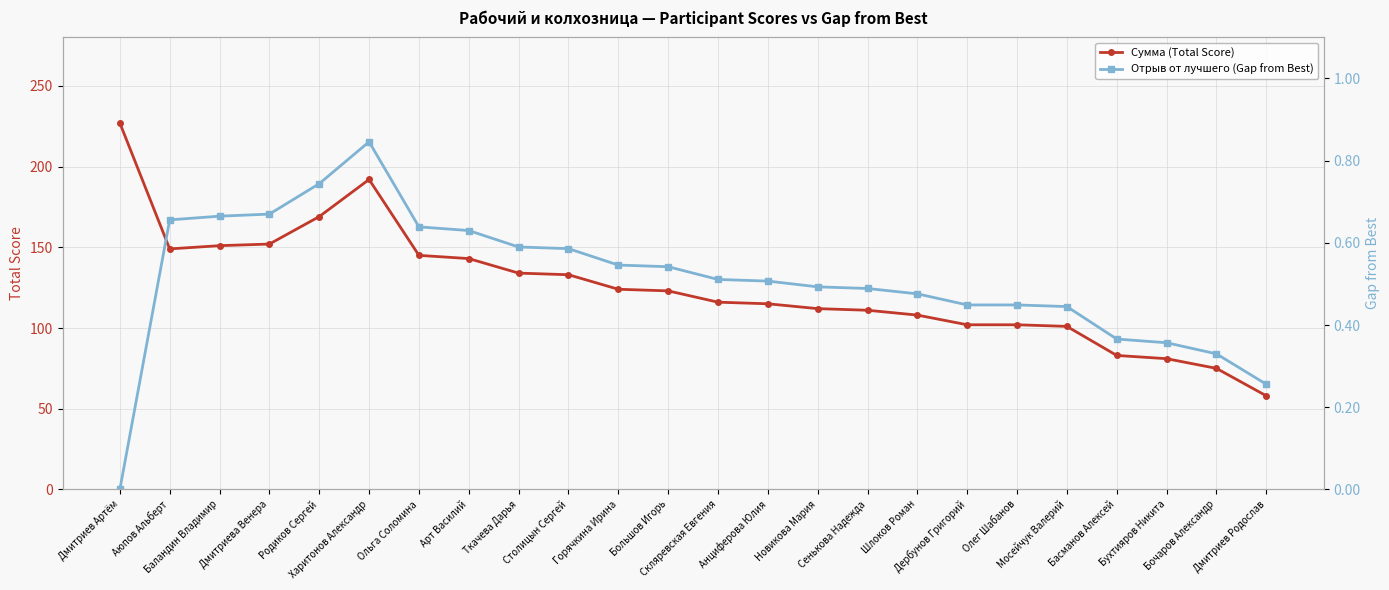

What is the difference between the second highest and minimum values in the Отрыв от лучшего (Gap from Best) series?

0.7